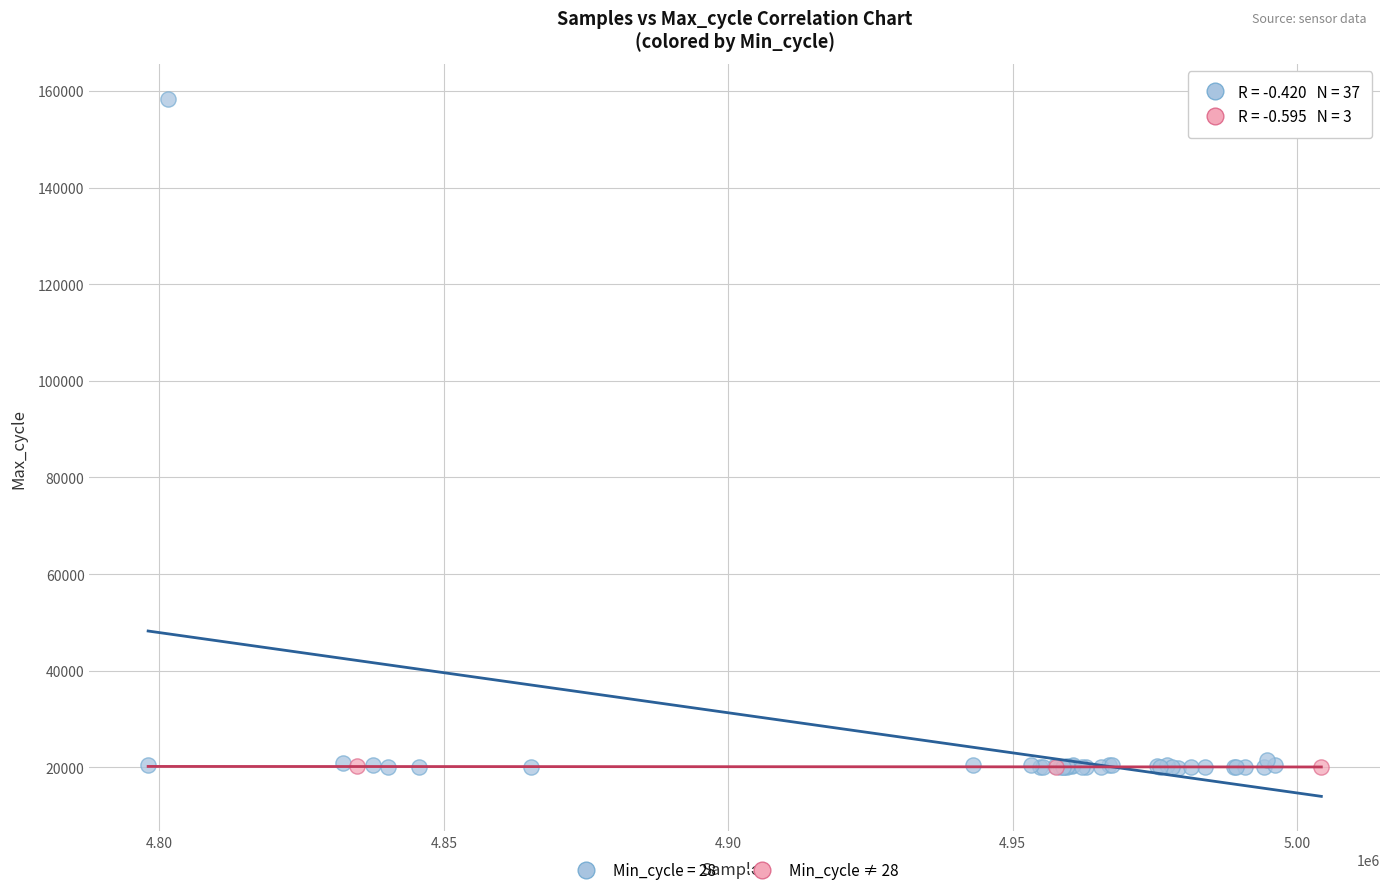

Which series has the widest spread of Y values?

Min_cycle = 28